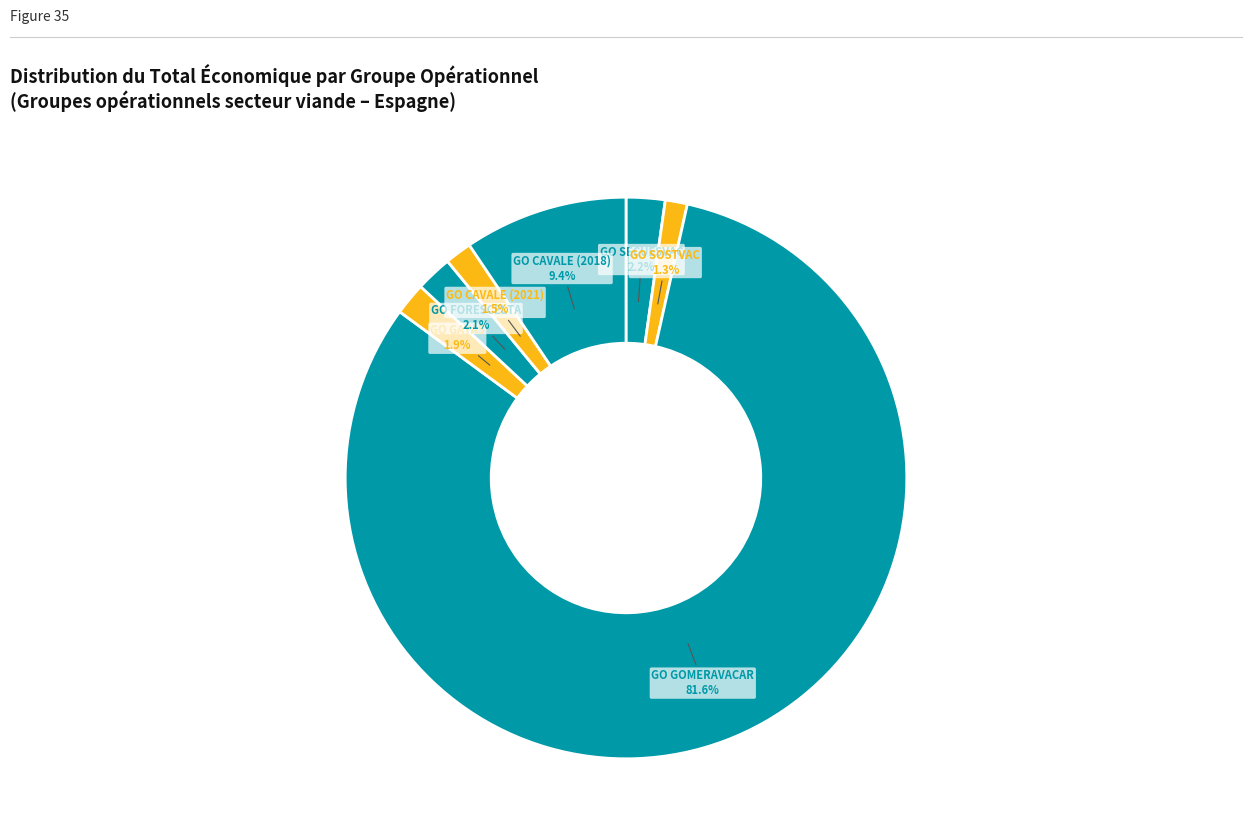

Count the number of slices in the pie.

7